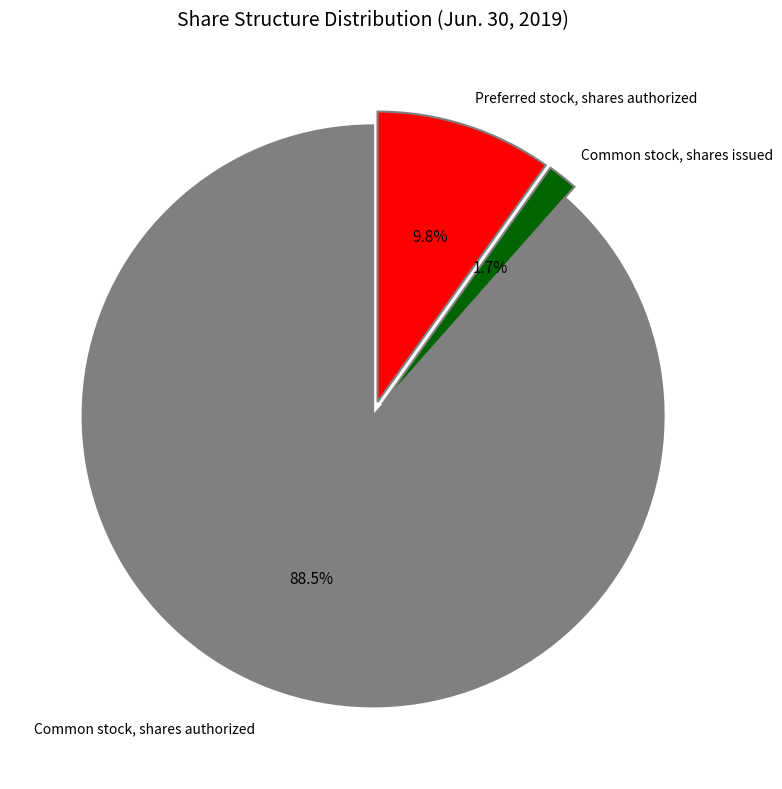

Is there a majority slice in this chart?

Yes